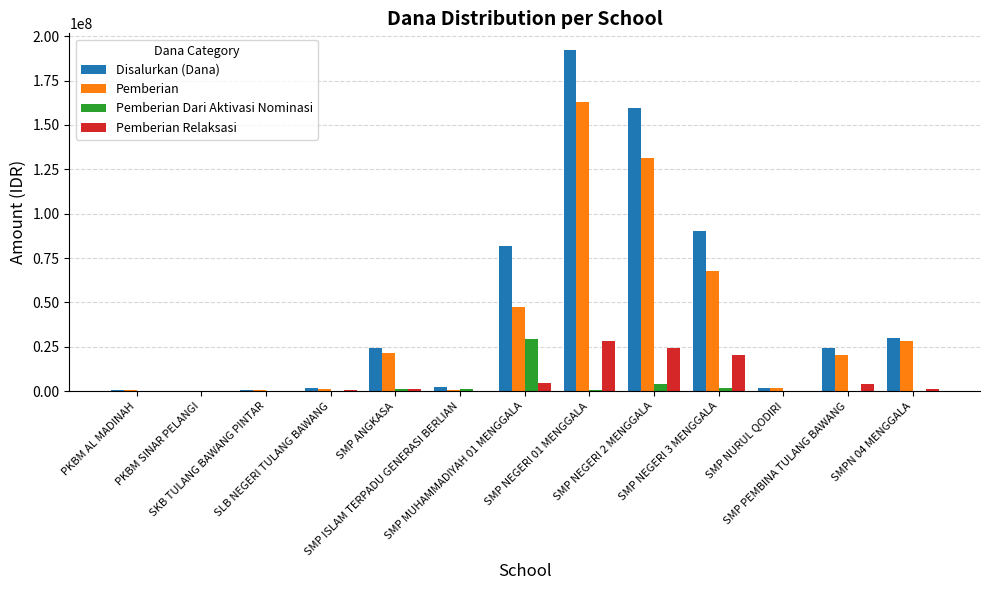

What is the greatest value displayed?

192000000